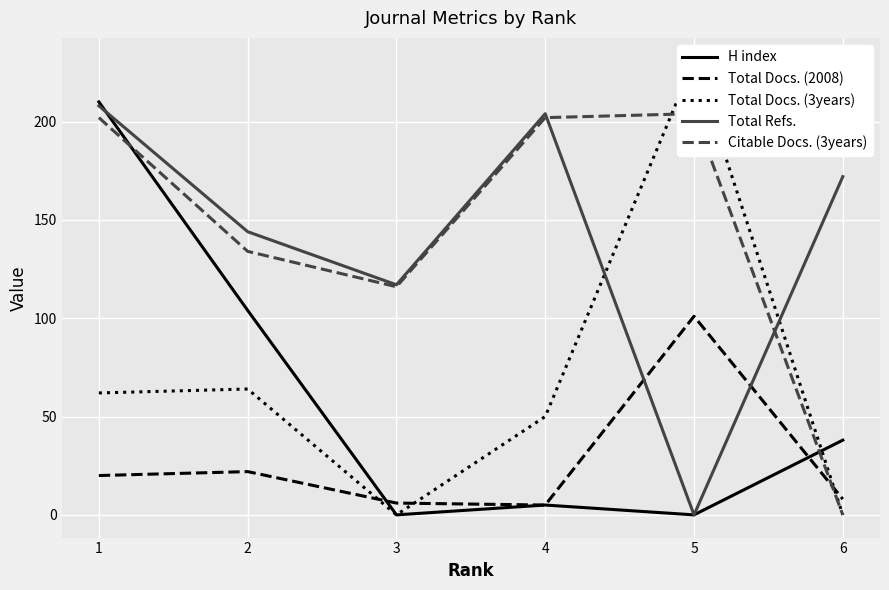

Count the number of categories in the chart.

6